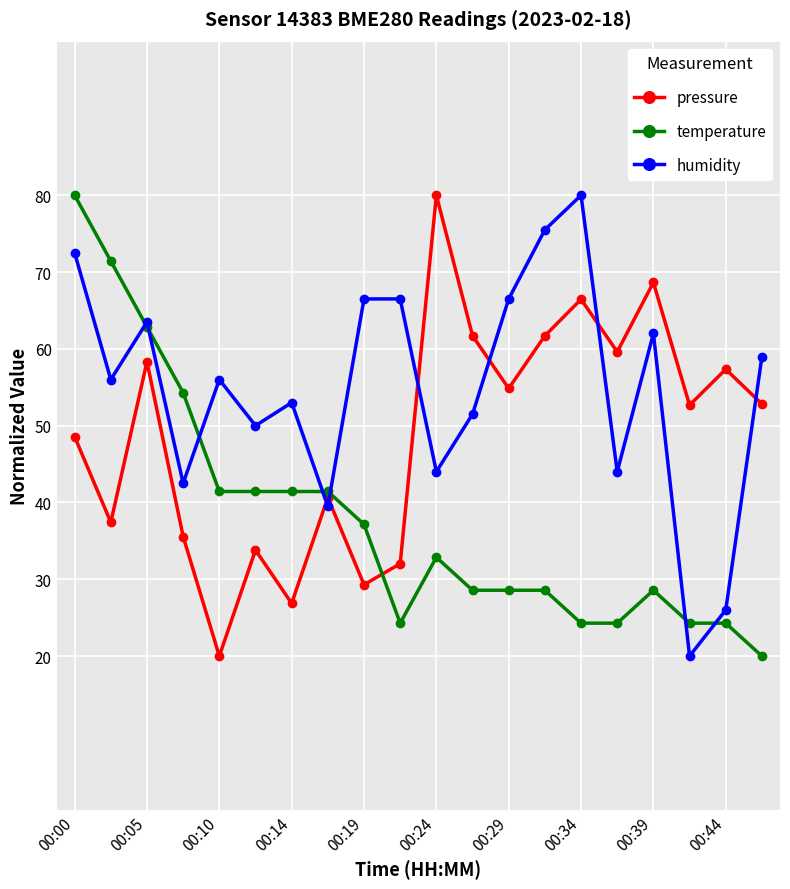

True or false: humidity has more than 2 points higher than both neighbors.

True